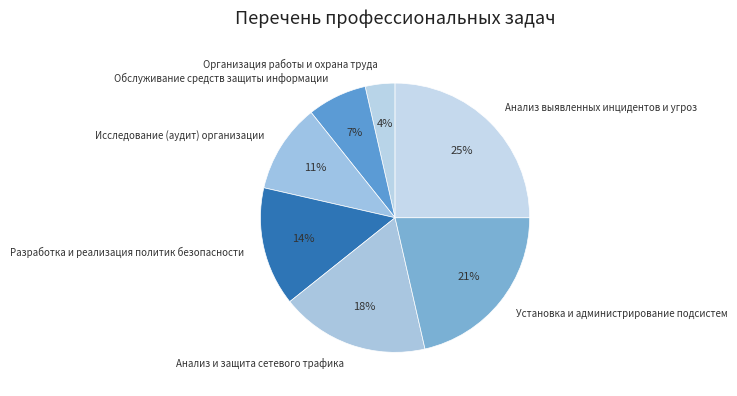

Is there any slice that represents more than half of the pie?

No